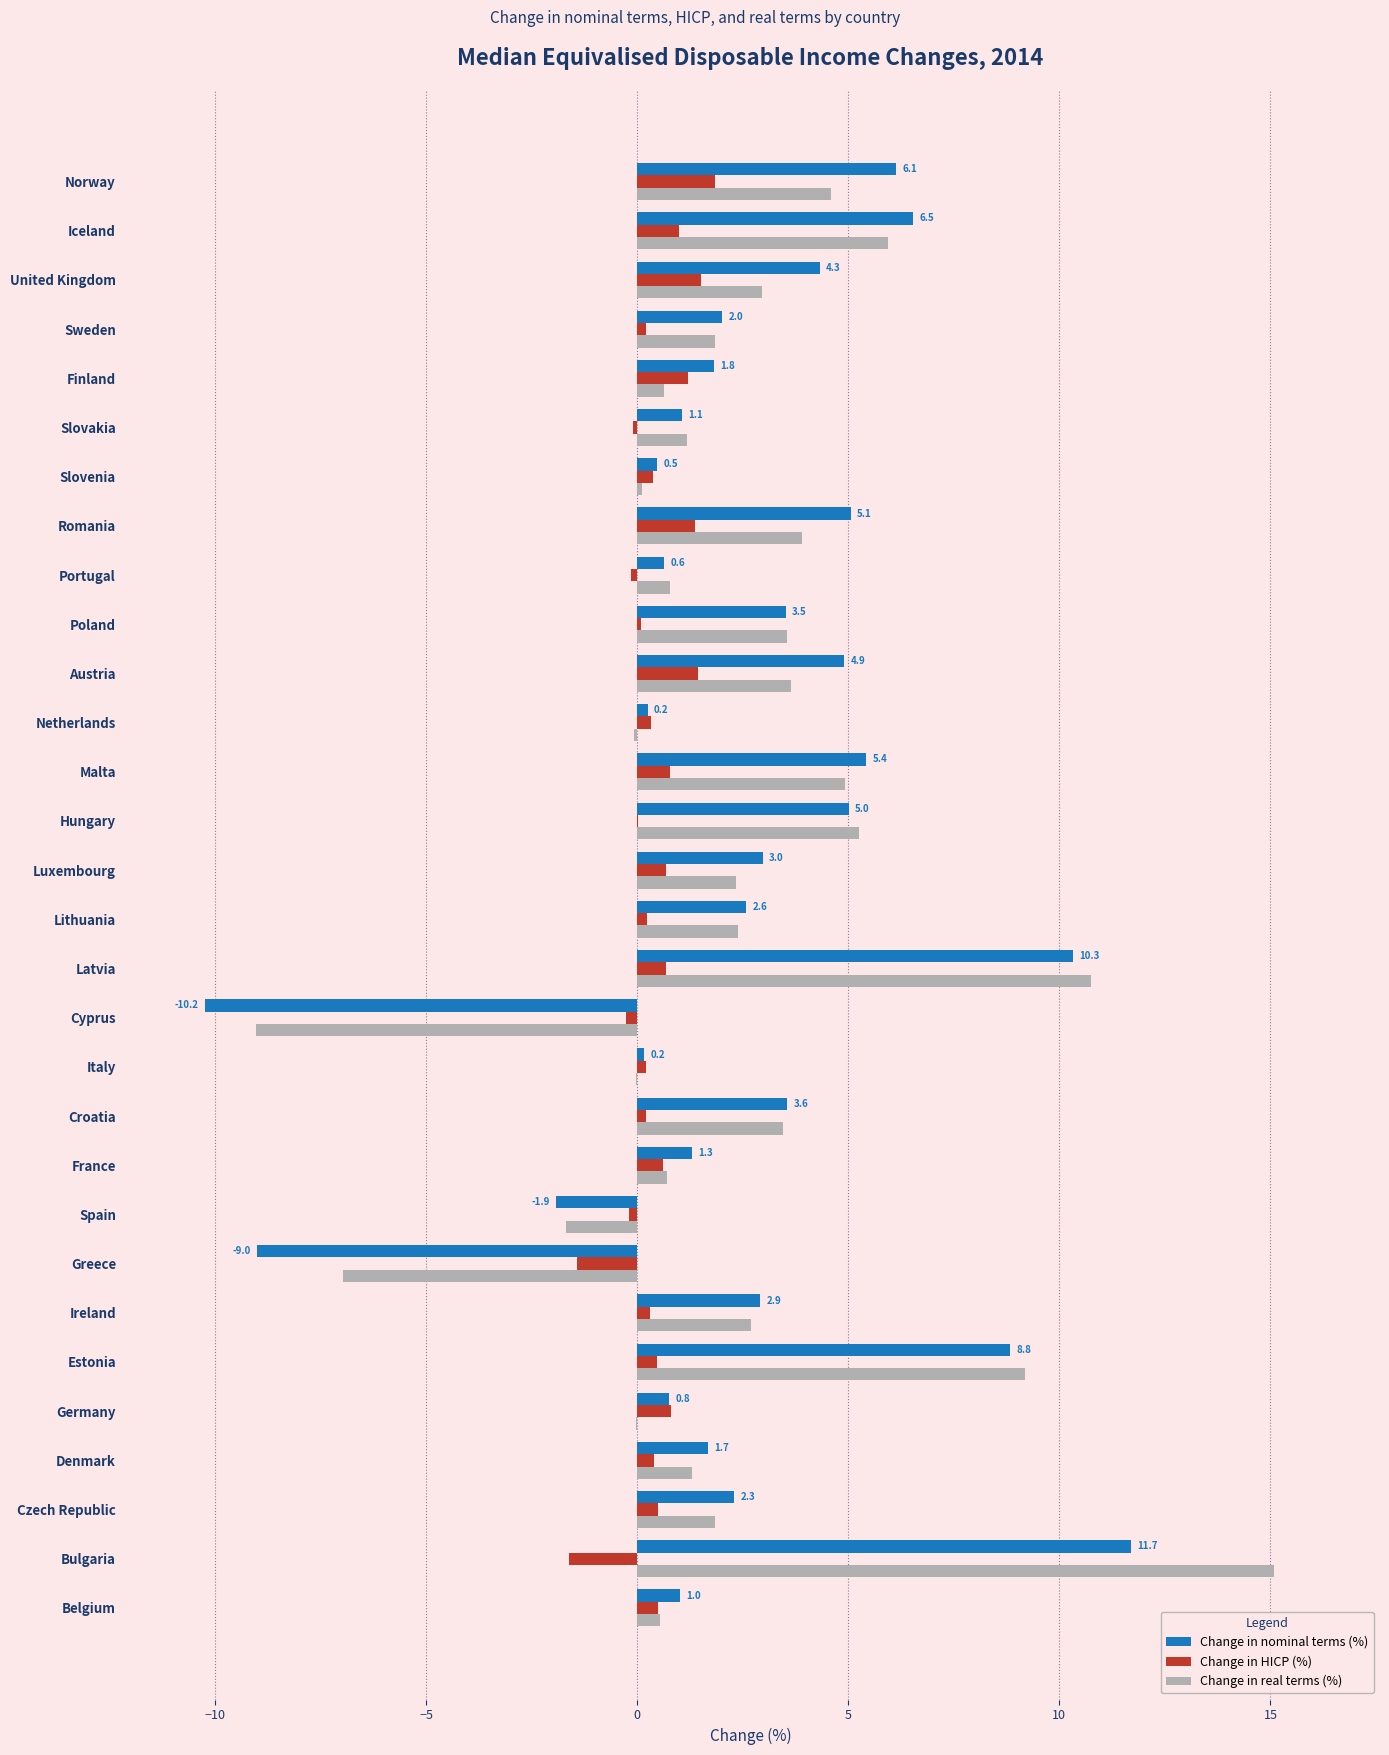

At which label does Change in real terms (%) reach its peak?

Bulgaria